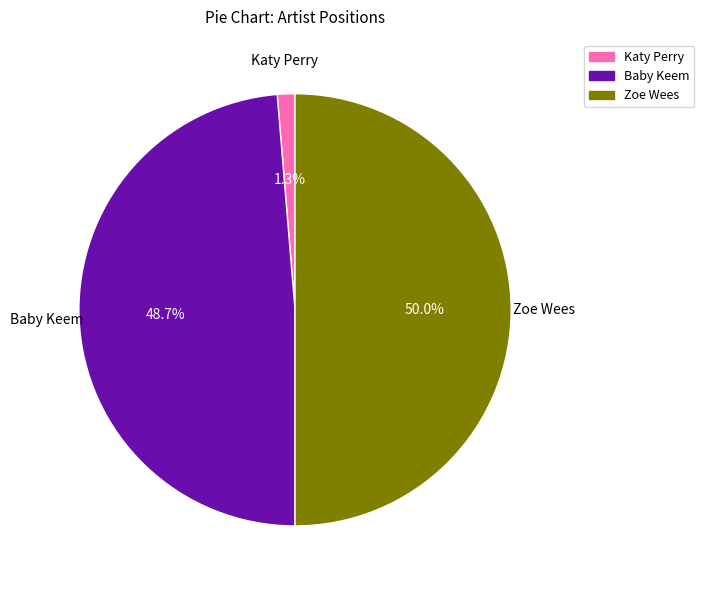

True or false: Baby Keem accounts for 64% of the total.

False